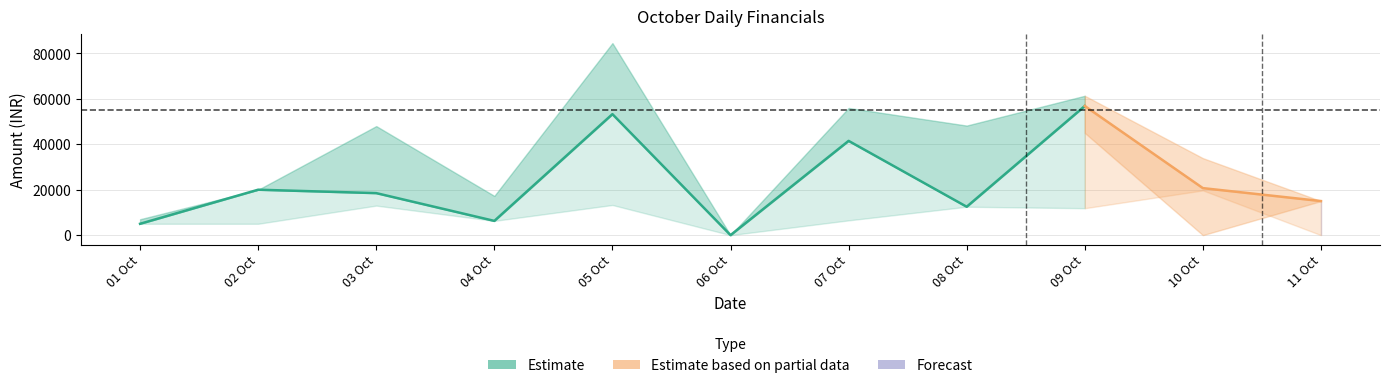

True or false: Total Amount Received has more than 2 interior local peaks.

True